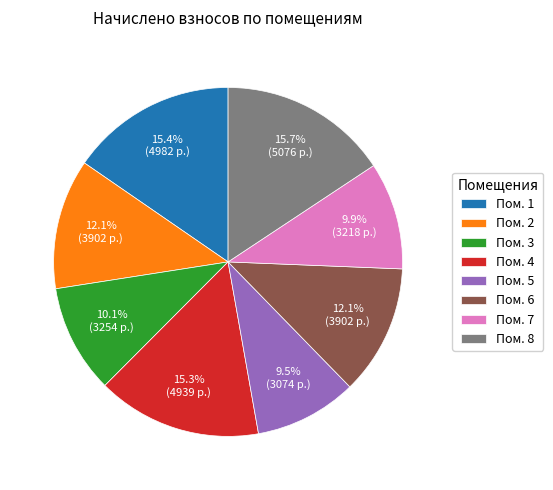

Is there any slice that represents more than half of the pie?

No